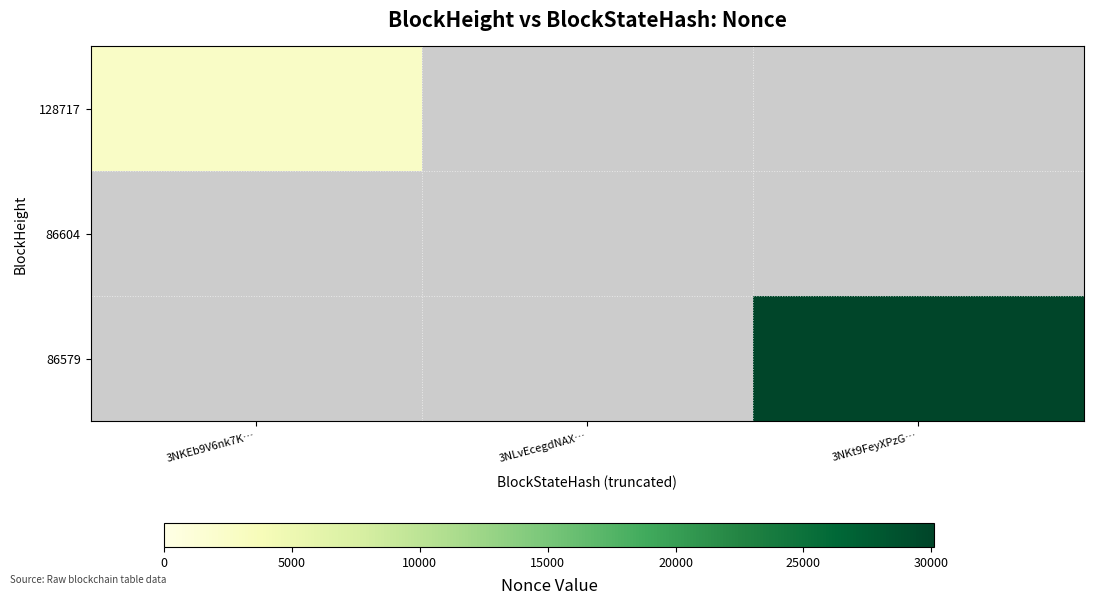

Rank the series at 3NKEb9V6nk7K… from highest to lowest value.

128717, 86604, 86579